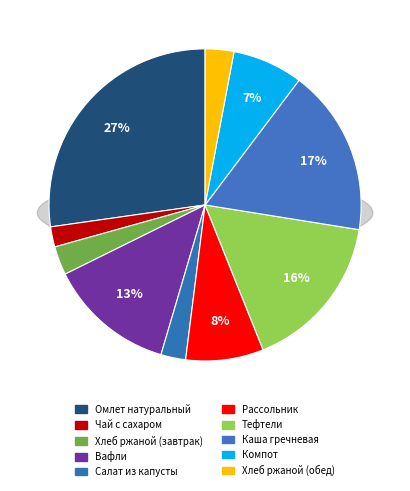

How many slices are in this pie chart?

10